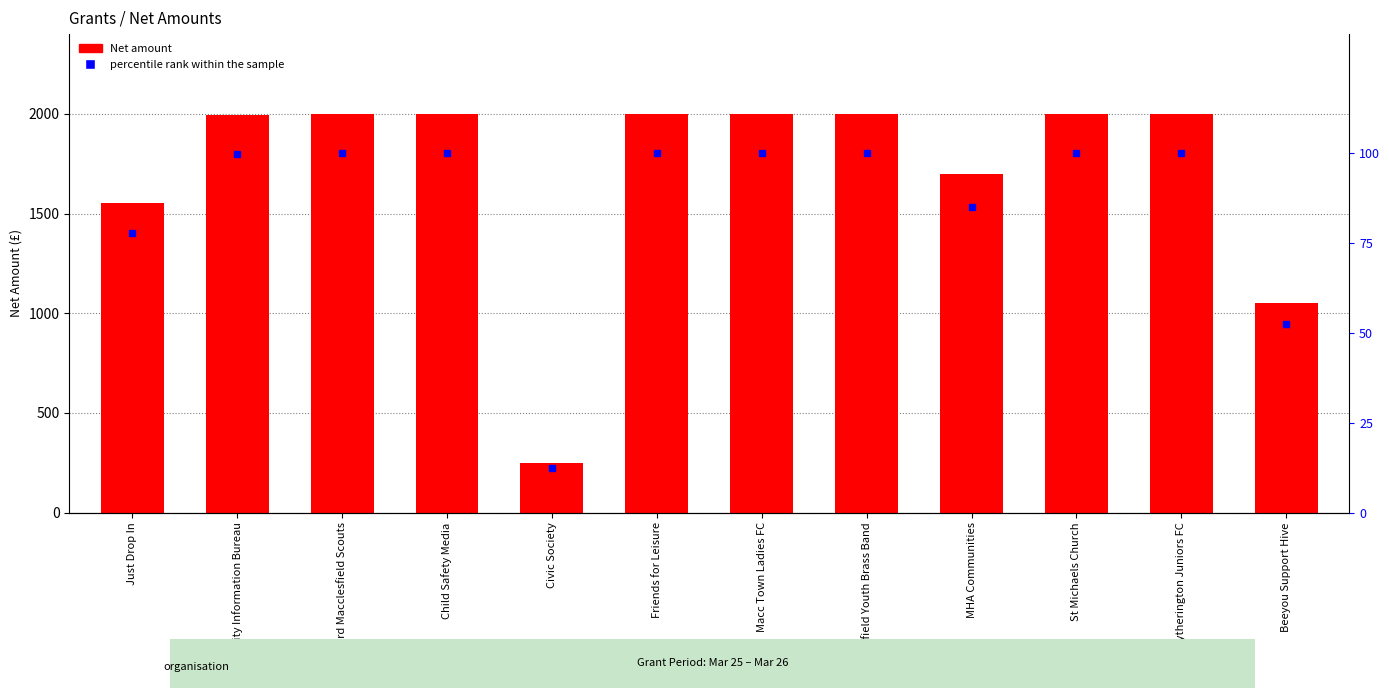

At how many categories does at least one series exceed 1709?

8